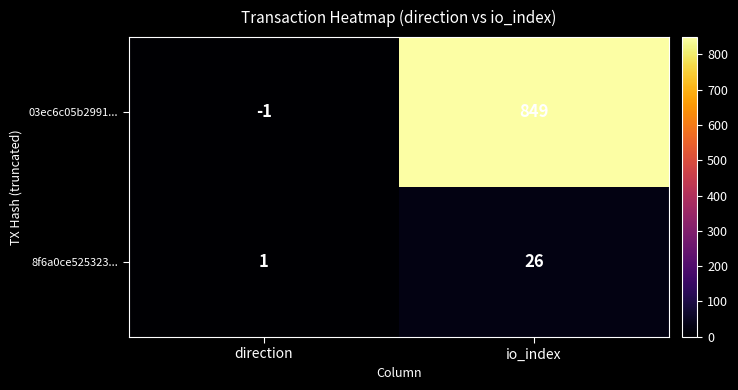

What is the maximum value for 03ec6c05b2991...?

849